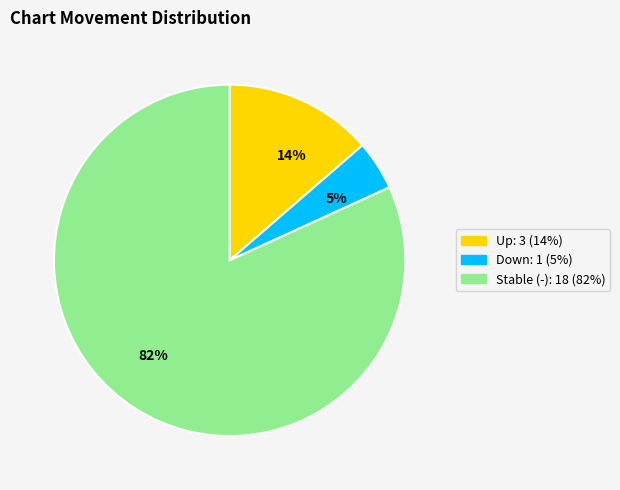

Between 14% and 82%, which is larger?

82%